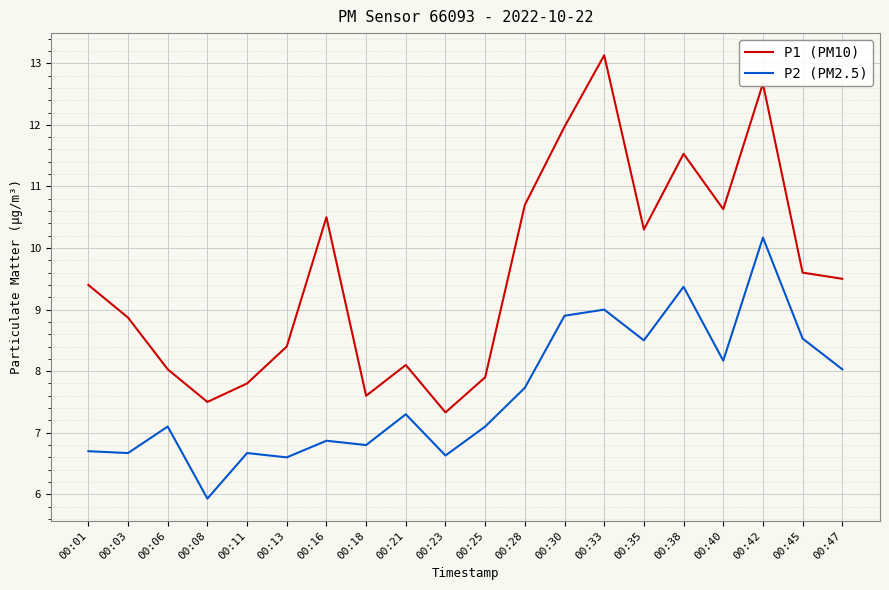

What is the sum of all P1 (PM10) values?

191.5